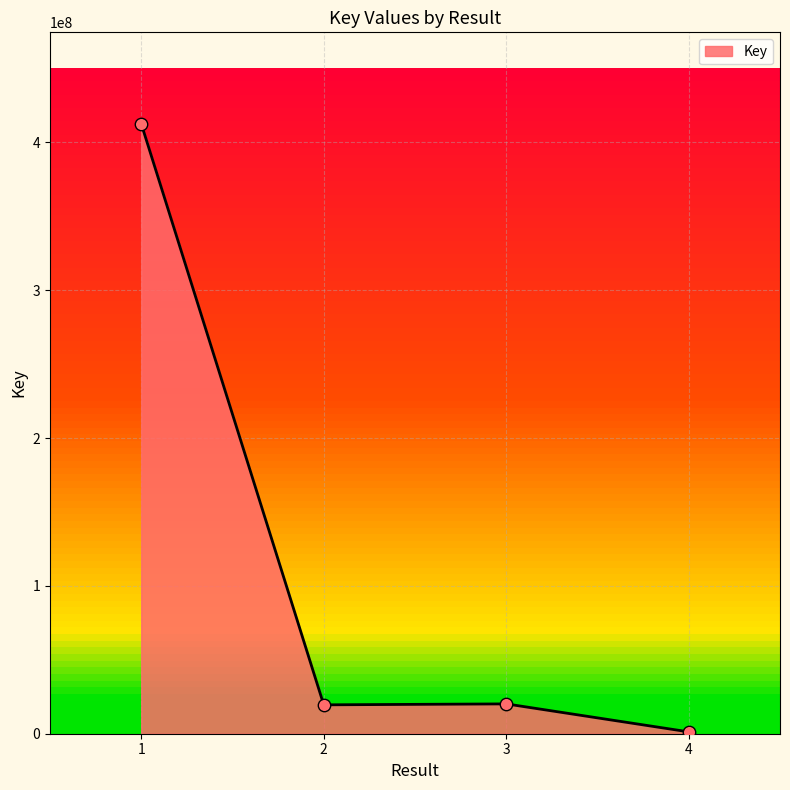

Between 4 and 3, which is larger?

3